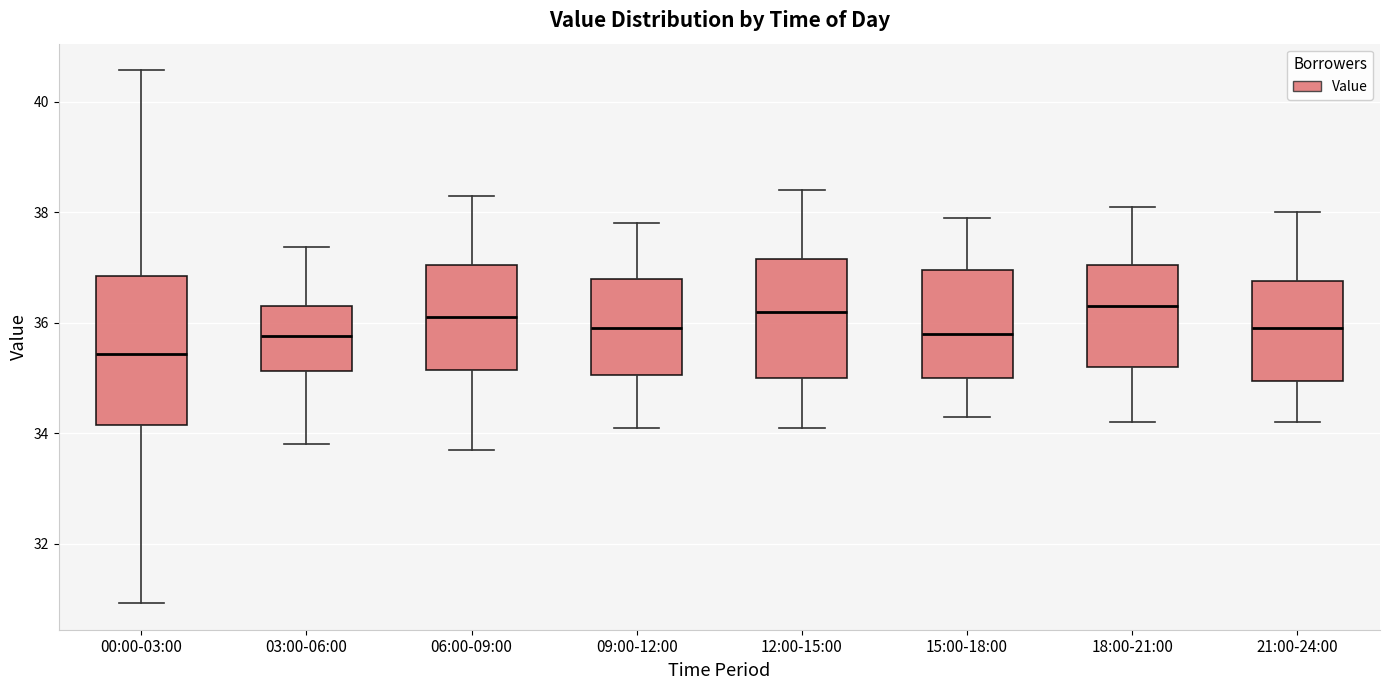

Where is the lower edge of the box for 21:00-24:00 on the y-axis? The values are not printed on the chart, so give them approximately, as read against the axis.

35.0